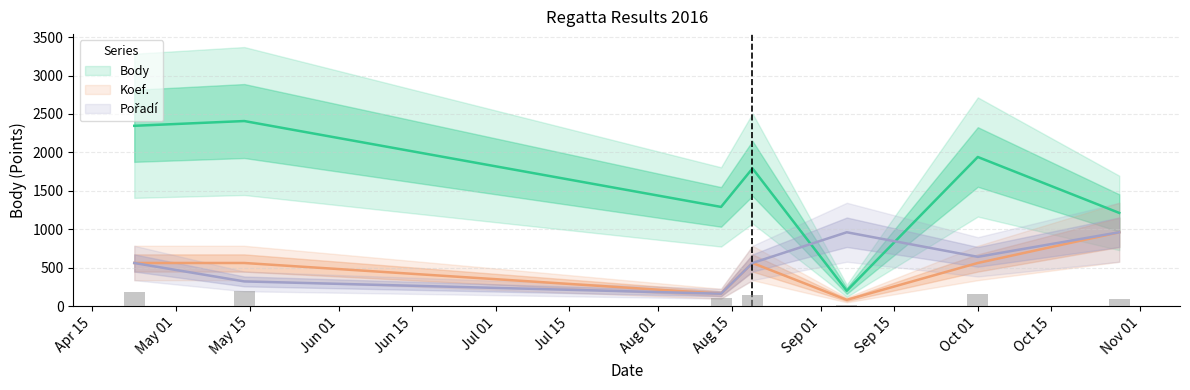

What is the sum of all Koef. values?

3440